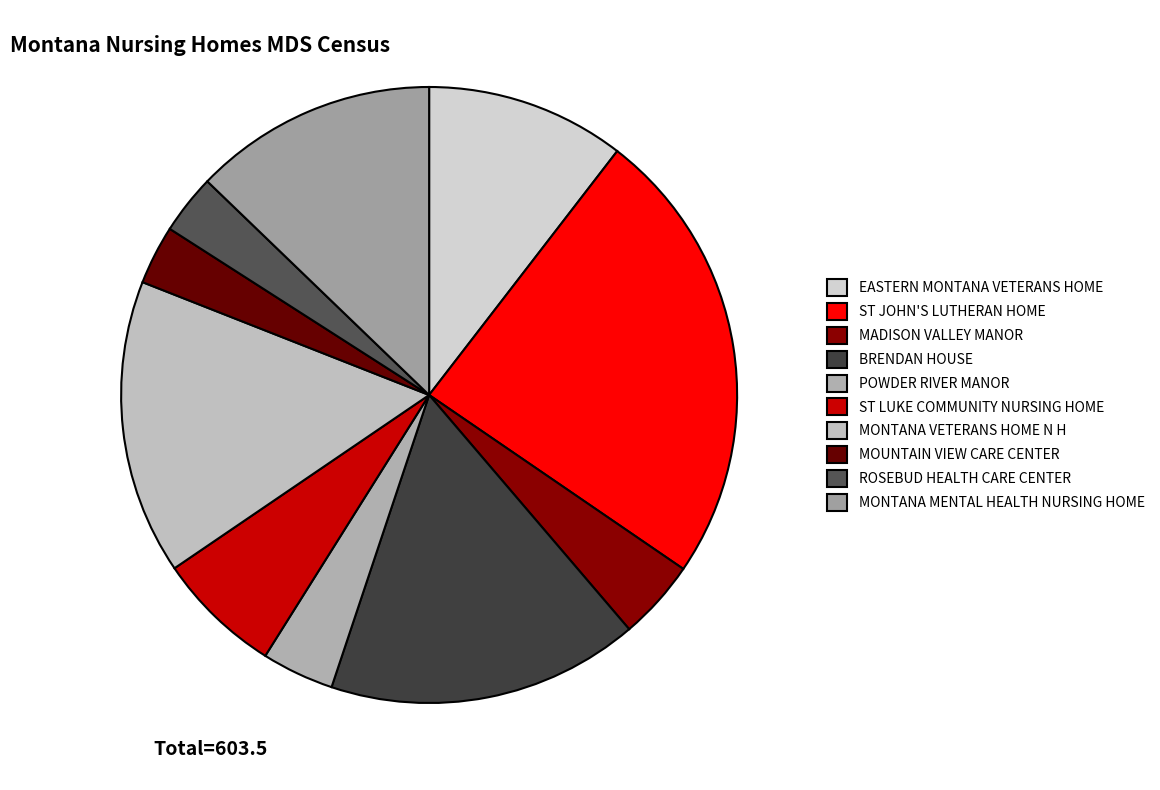

Count the number of slices in the pie.

10